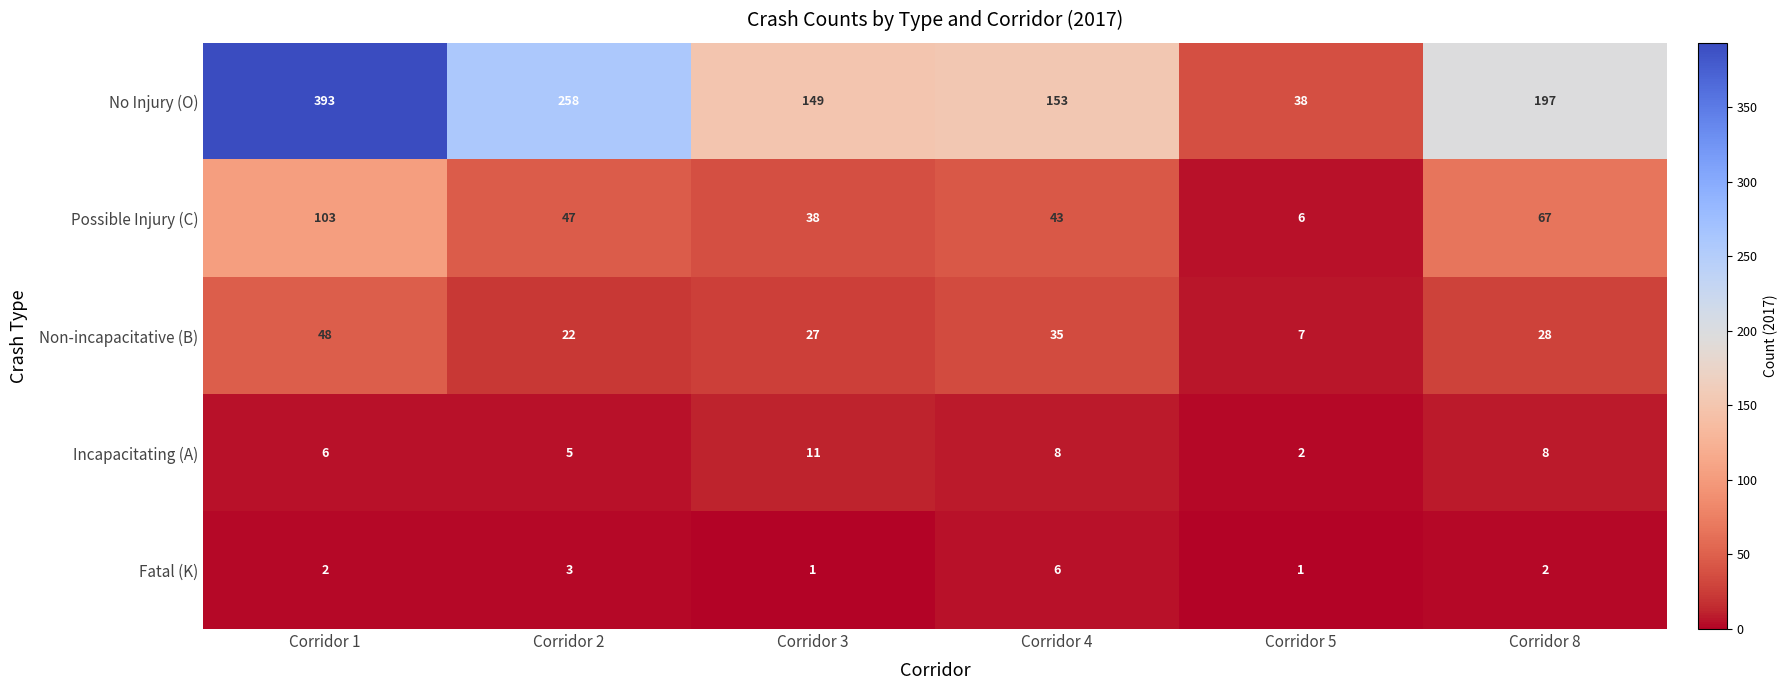

What is the sum of the Possible Injury (C) values at Corridor 4 and Corridor 5?

49